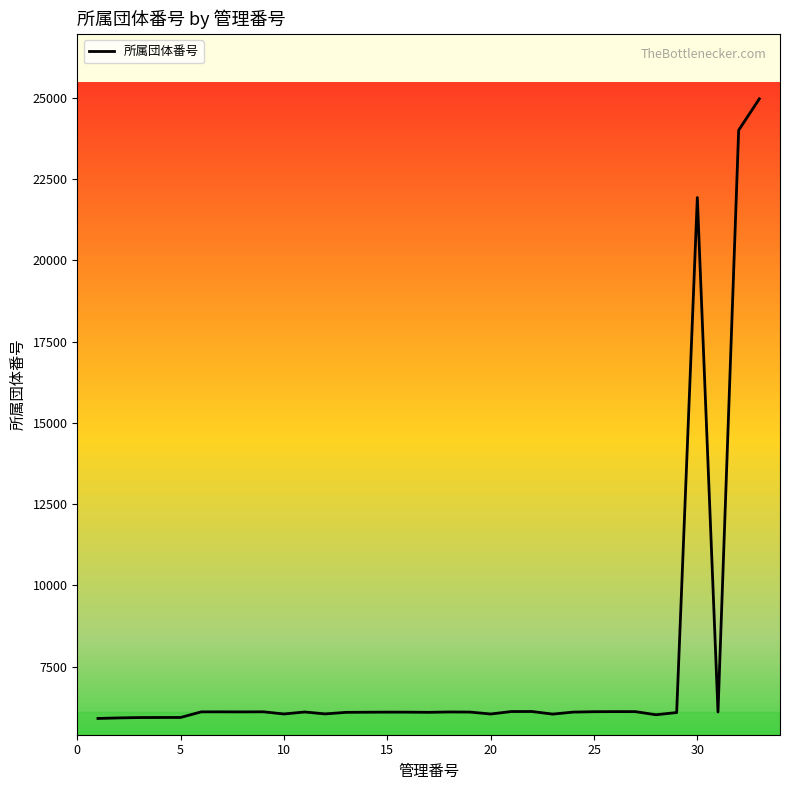

What is the maximum value shown in the chart?

24964